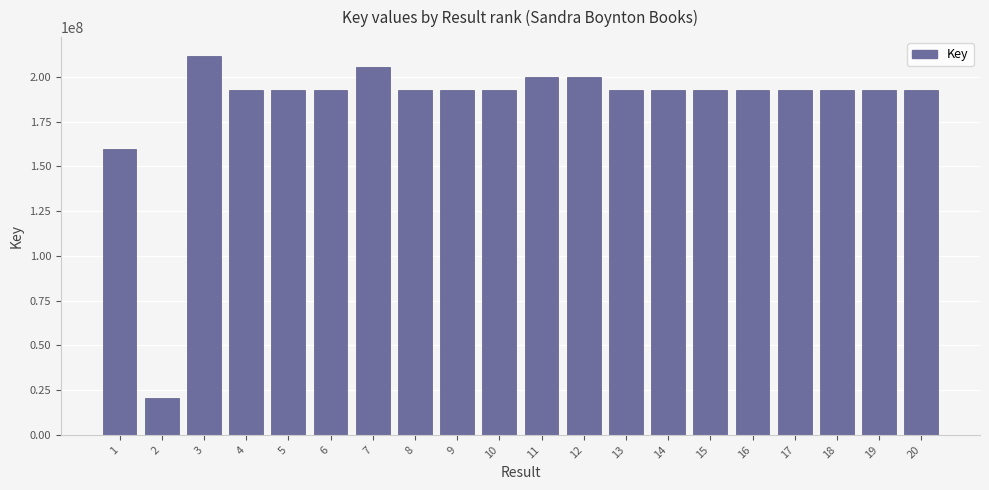

The value at 19 is 192801271. True or false?

True